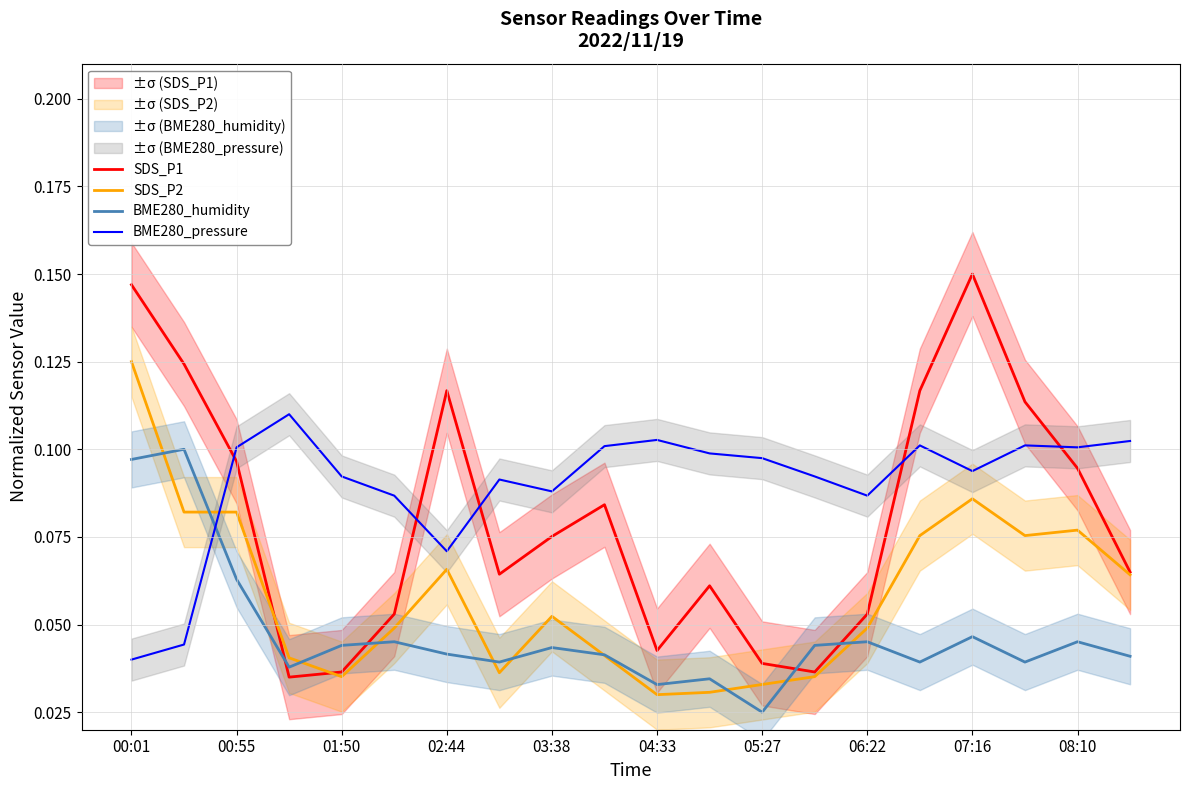

True or false: SDS_P2 and SDS_P1 cross at least once.

True